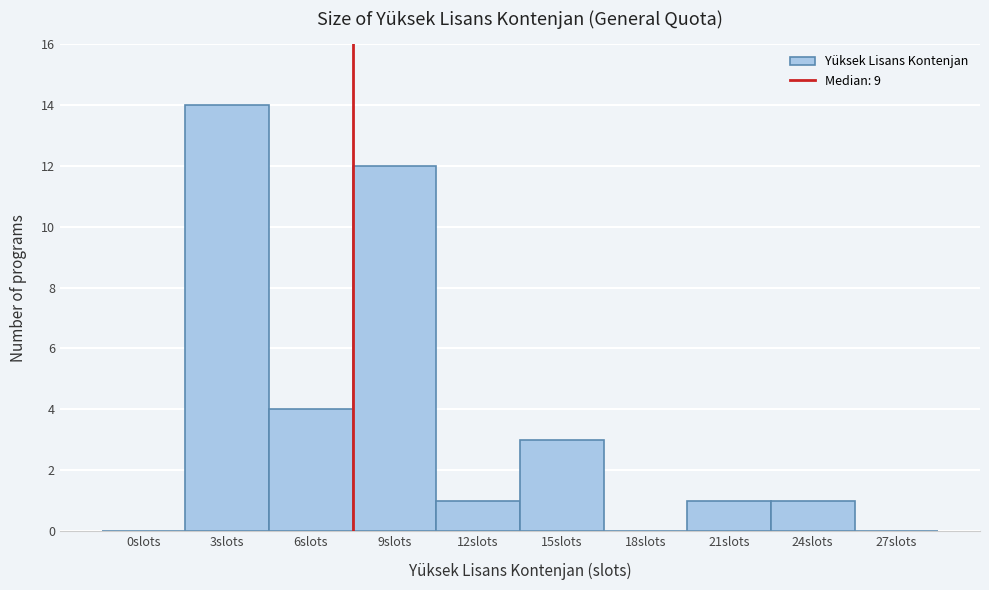

Reading left to right, transcribe all the data shown in this chart.

0slots=0	3slots=14	6slots=4	9slots=12	12slots=1	15slots=3	18slots=0	21slots=1	24slots=1	27slots=0